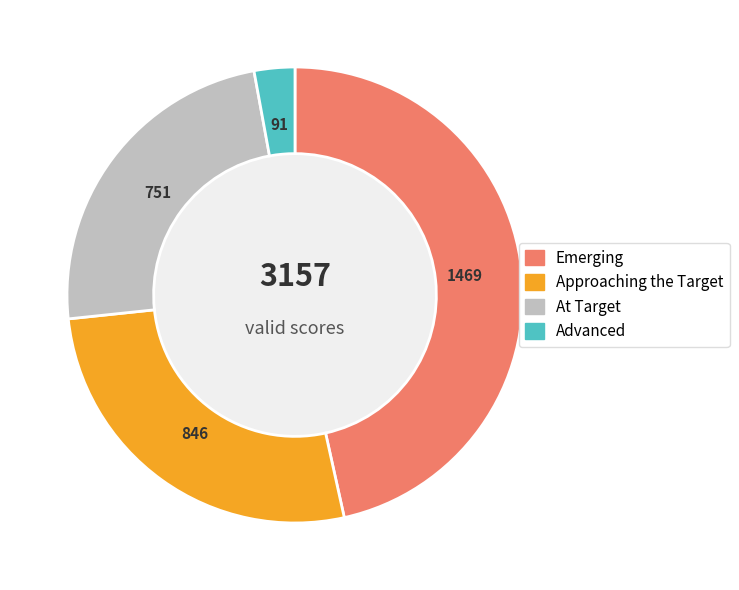

Does any single category account for the majority?

No